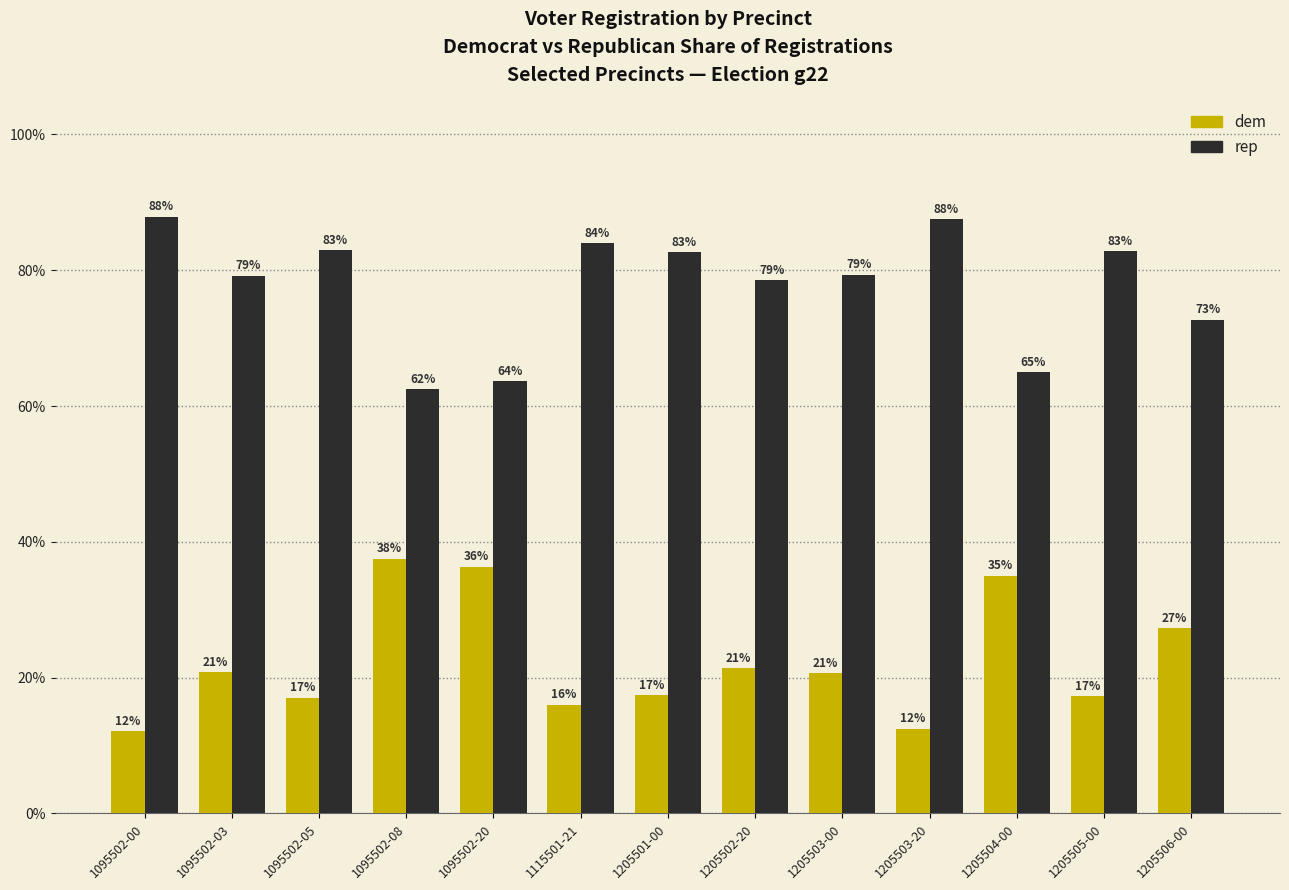

What is the approximate value of dem at 1205504-00?

35.0